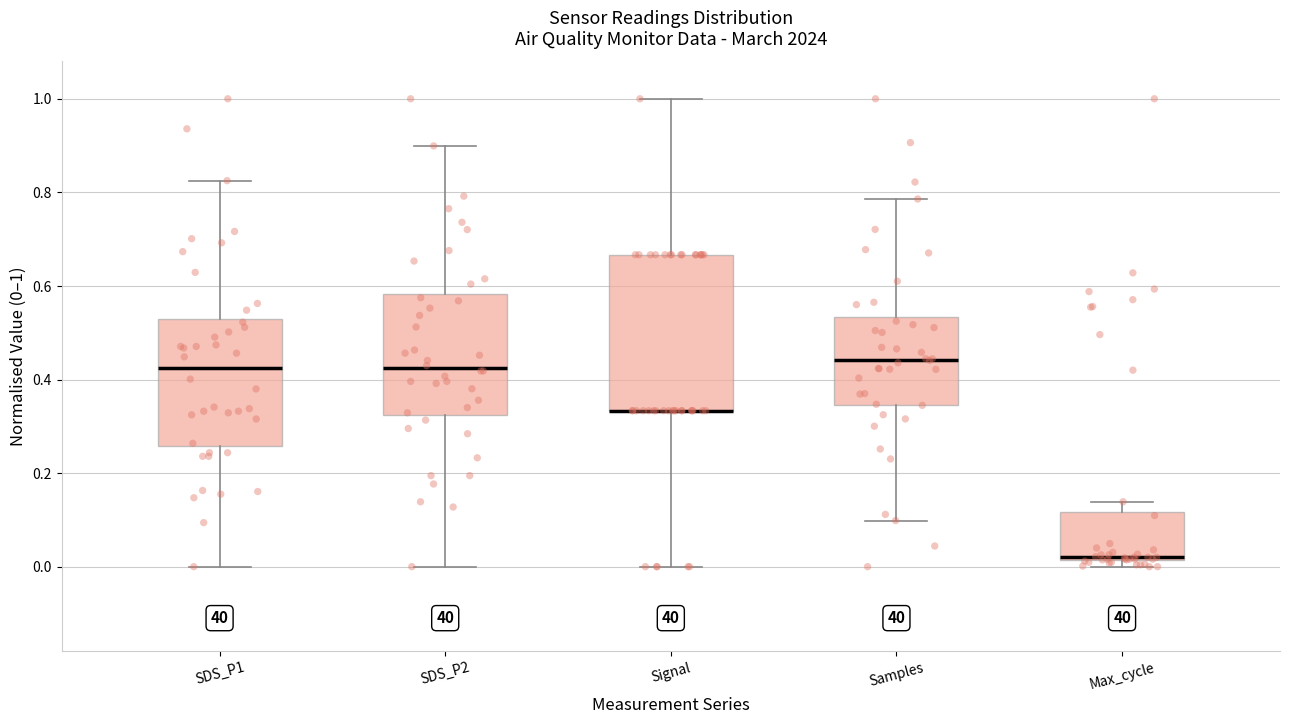

Reading left to right, transcribe this box plot: for each box, give where its median line is, the range the box spans, and where its two whiskers end, as read against the y-axis. The values are not printed on the chart, so give them approximately, as read against the axis.

SDS_P1: median 0.42, box 0.26 to 0.52, whiskers 0.00 to 0.82
SDS_P2: median 0.42, box 0.32 to 0.58, whiskers 0.00 to 0.90
Signal: median 0.34 (drawn on the box's lower edge), box 0.34 to 0.66, whiskers 0.00 to 1.00
Samples: median 0.44, box 0.34 to 0.54, whiskers 0.10 to 0.78
Max_cycle: median 0.02, box 0.02 to 0.12, whiskers 0.00 to 0.14